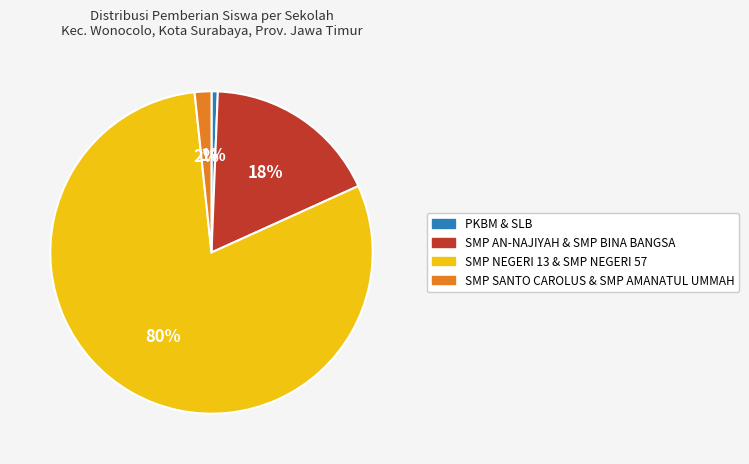

To the nearest percent, what is the average slice percentage?

25%